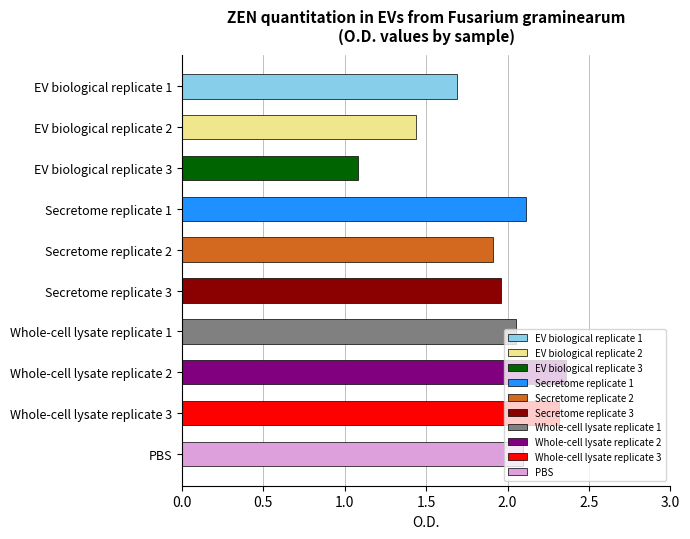

True or false: the data shows 1.7 at EV biological replicate 1.

True